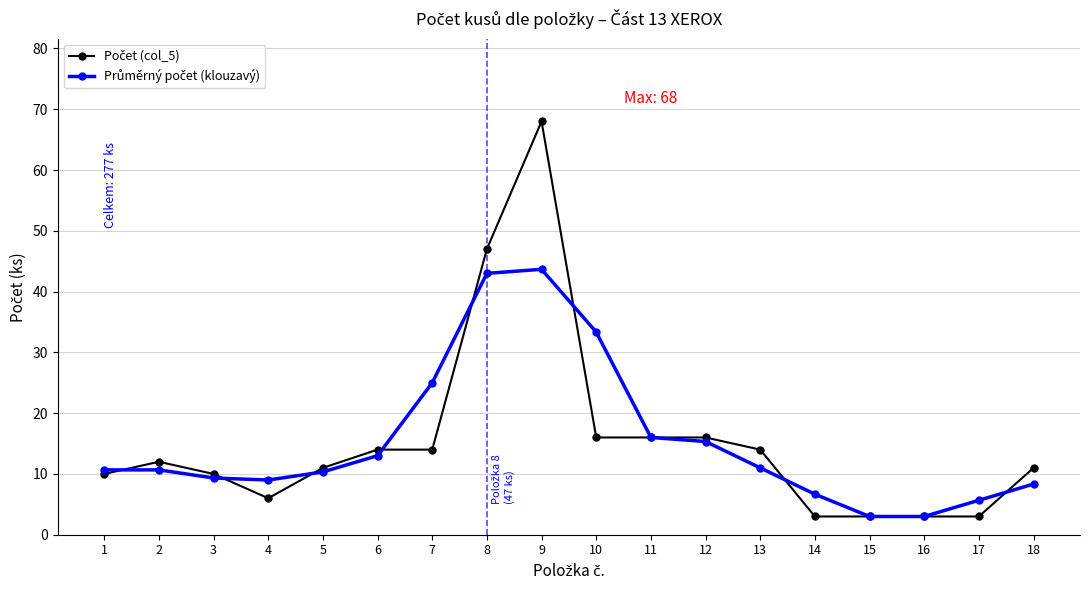

How many lines are shown in the chart?

2